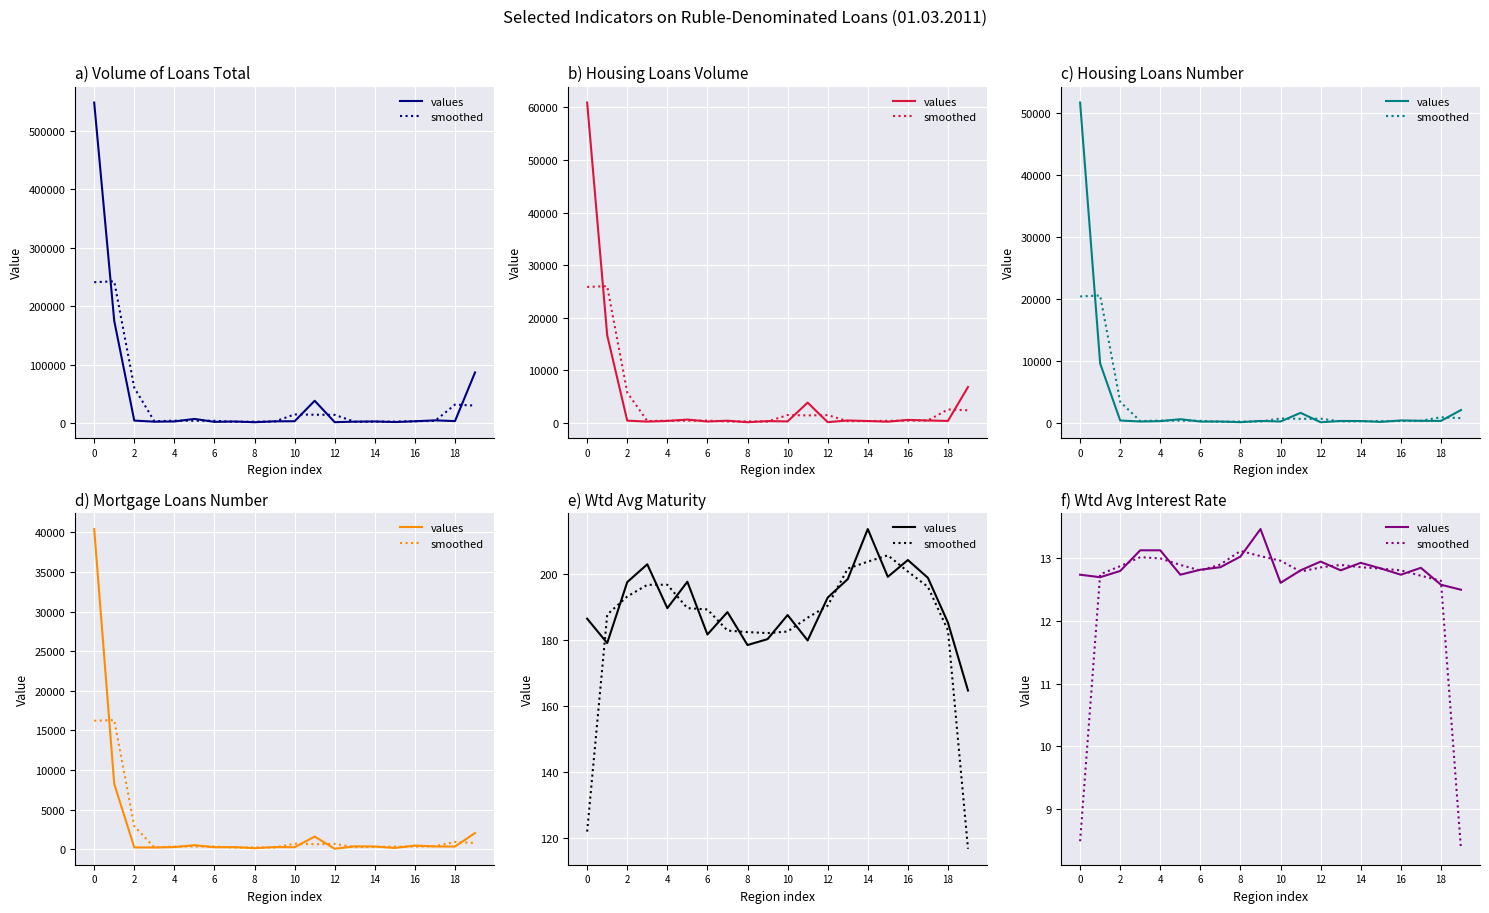

What value does the values series have at 15?

12.8